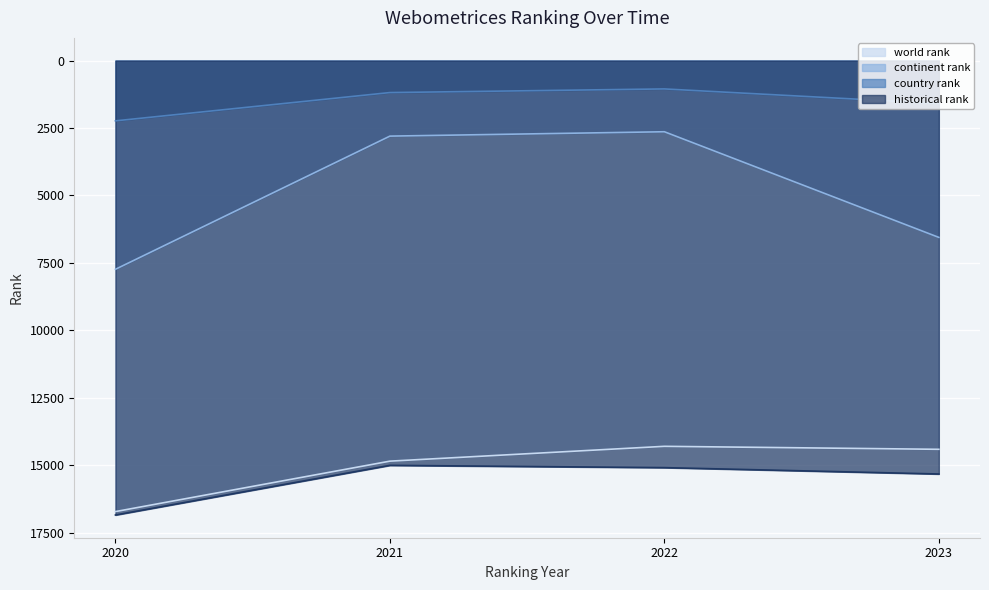

What is the greatest value displayed?

16850.0